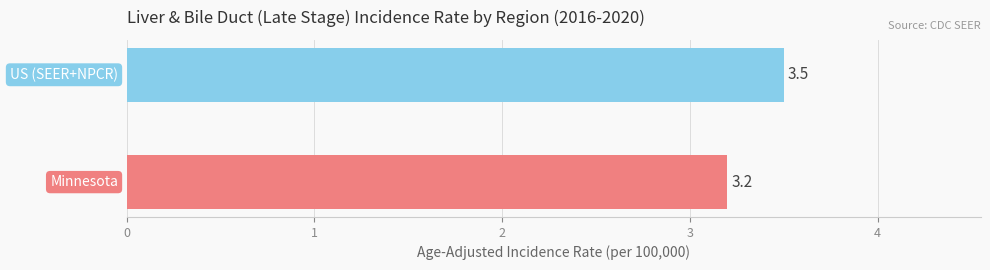

Are the bars grouped side by side (vs. stacked)?

No